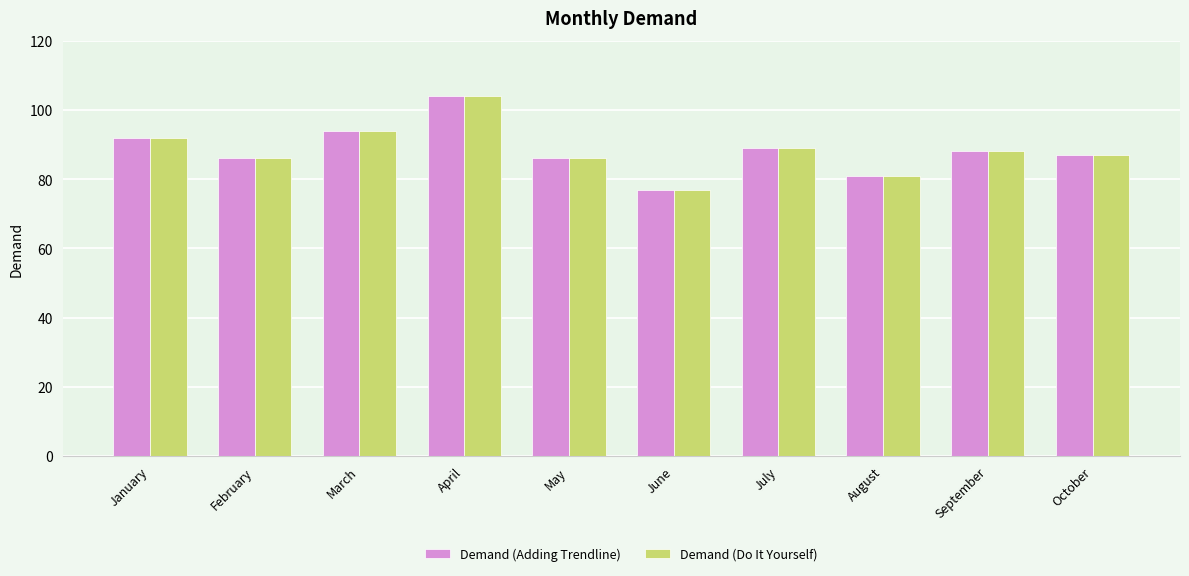

At which label is Demand (Adding Trendline) closest to 90?

July